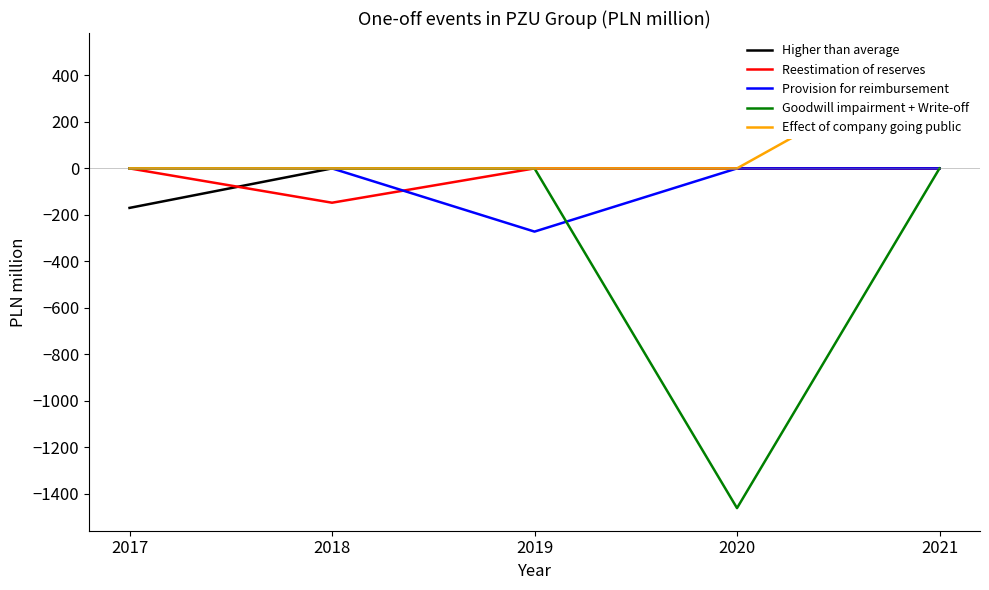

Reading left to right, extract all data points from this chart.

Higher than average: 2017=-170.0	2018=0.0	2019=0.0	2020=0.0	2021=0.0
Reestimation of reserves: 2017=0.0	2018=-147.7	2019=0.0	2020=0.0	2021=0.0
Provision for reimbursement: 2017=0.0	2018=0.0	2019=-272.0	2020=0.0	2021=0.0
Goodwill impairment + Write-off: 2017=0.0	2018=0.0	2019=0.0	2020=-1462.0	2021=0.0
Effect of company going public: 2017=0.0	2018=0.0	2019=0.0	2020=0.0	2021=485.3